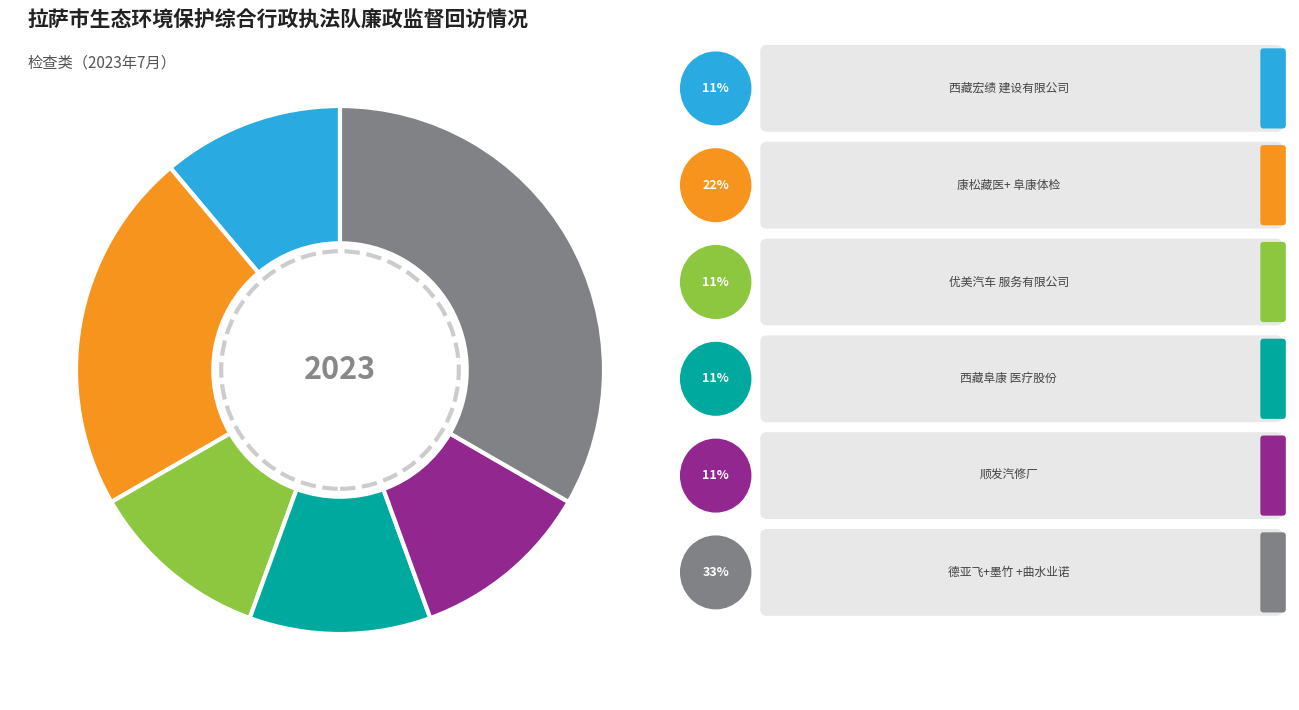

Does any single category account for the majority?

No